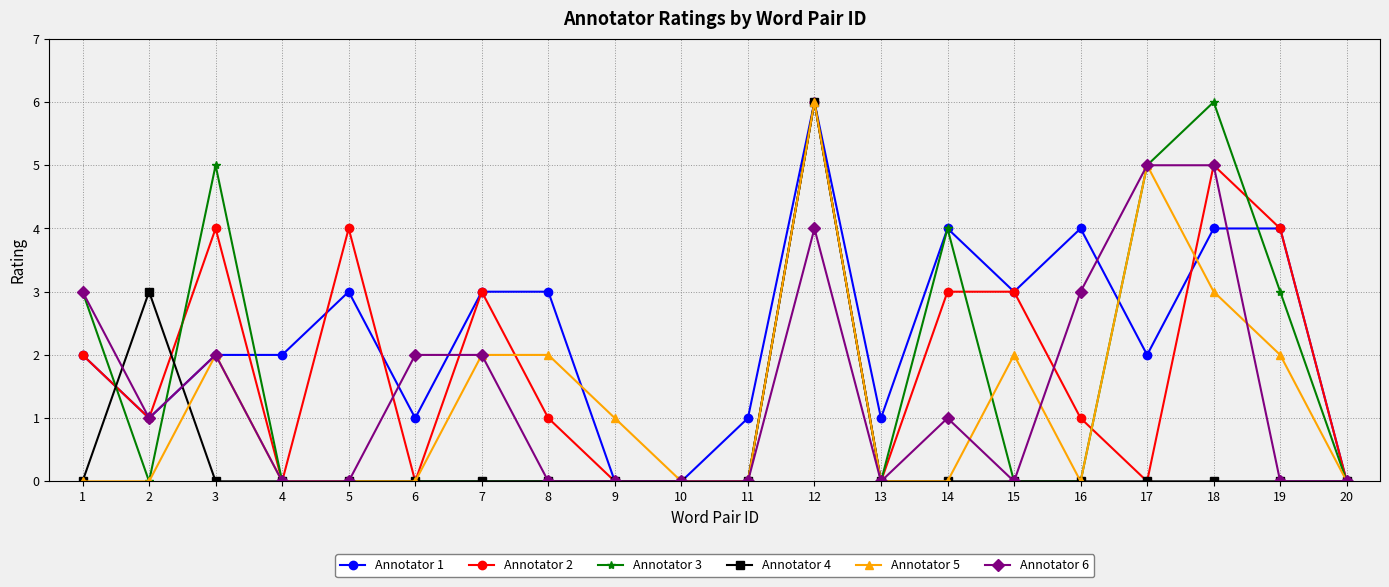

What are all the series names shown in the legend?

Annotator 1, Annotator 2, Annotator 3, Annotator 4, Annotator 5, Annotator 6